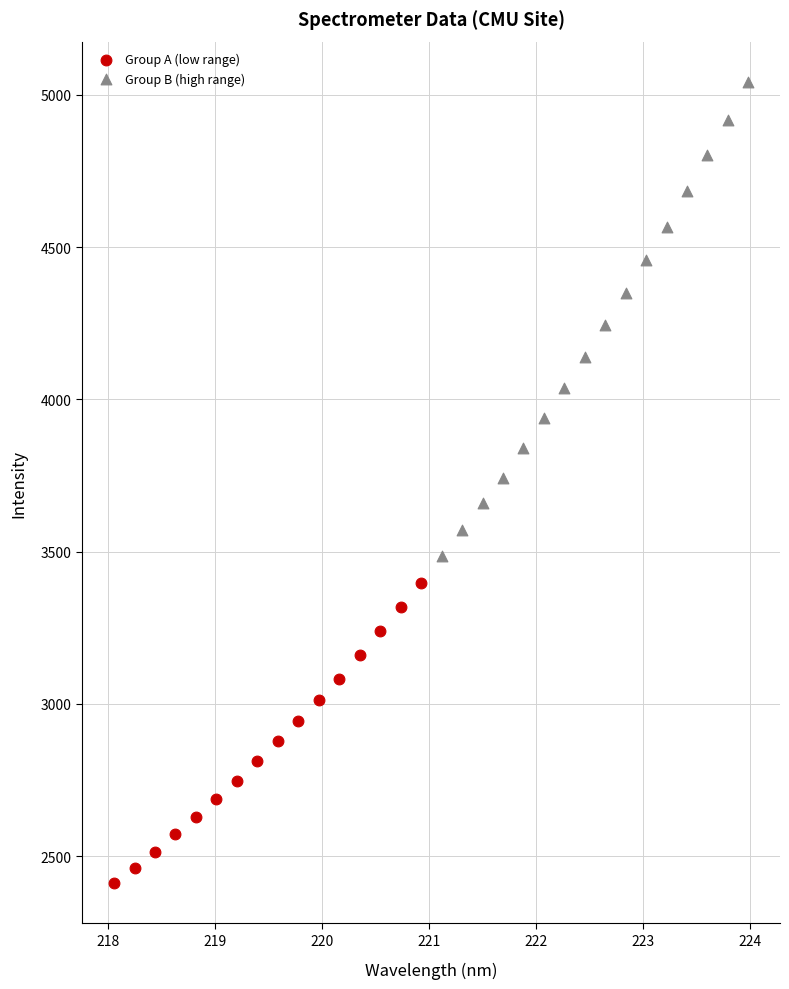

Which series reaches the minimum Y coordinate?

Group A (low range)